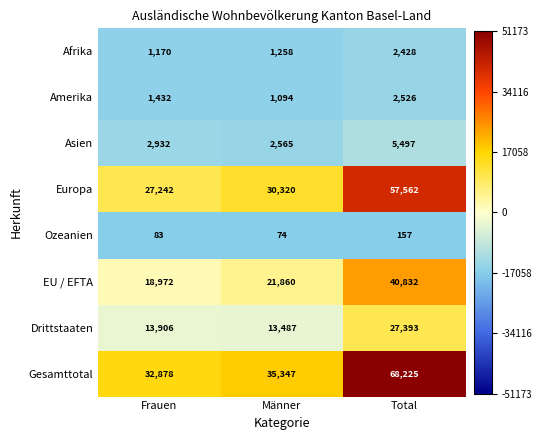

How many distinct data groups are displayed?

8